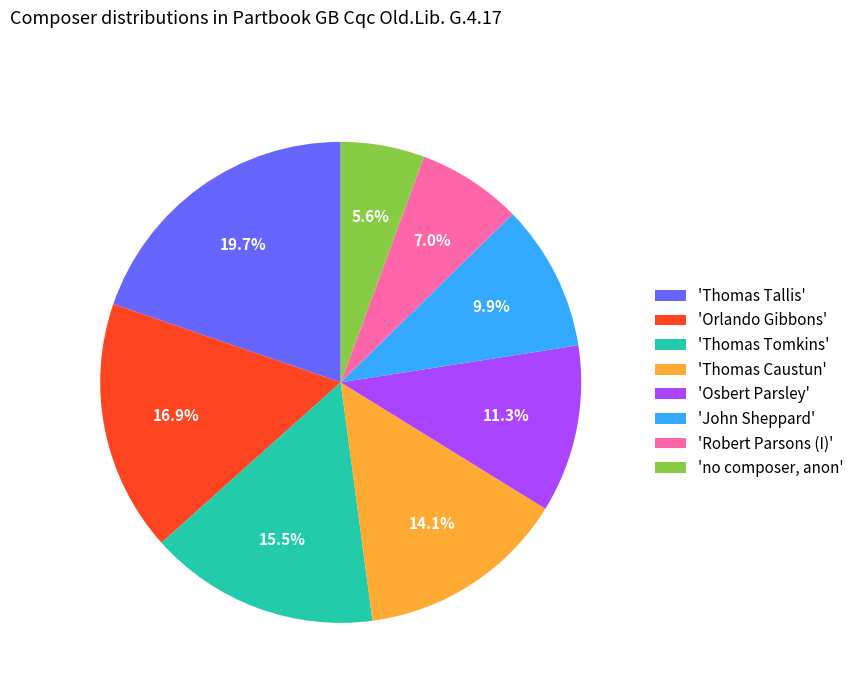

Does 'Robert Parsons (I)' account for over 50% of the chart?

No